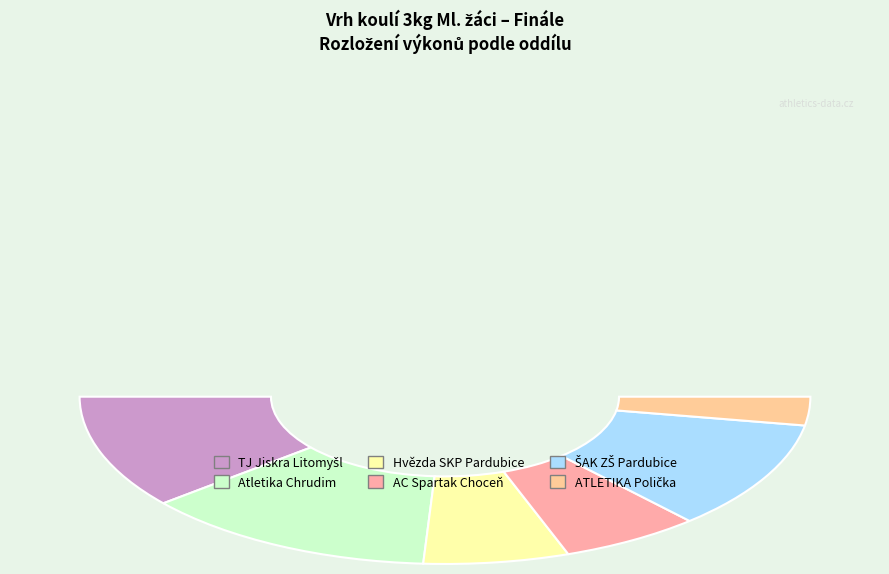

Is there a majority slice in this chart?

No